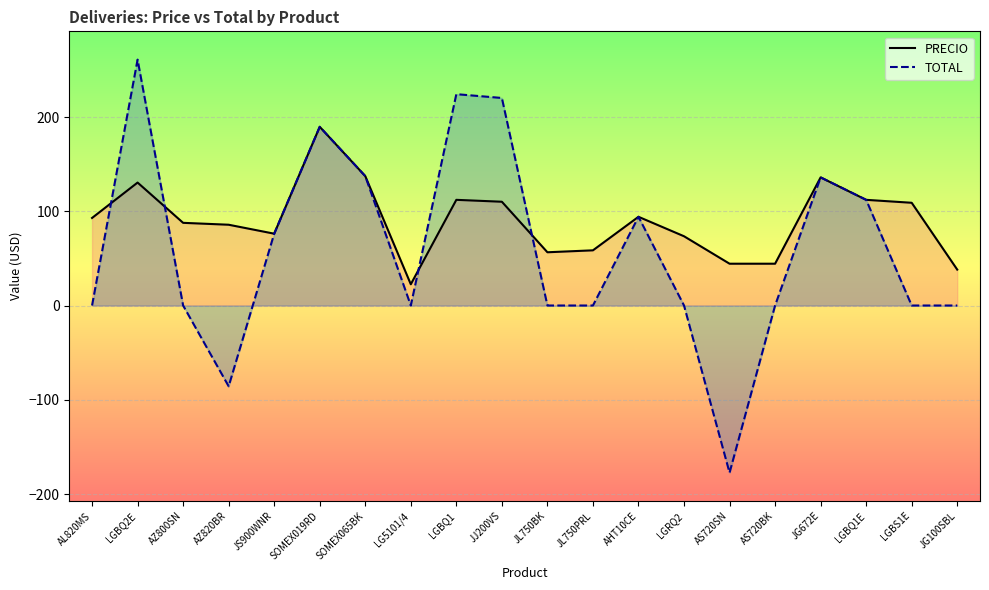

Between SOMEX065BK and JL750PRL, which series saw the biggest shift?

TOTAL